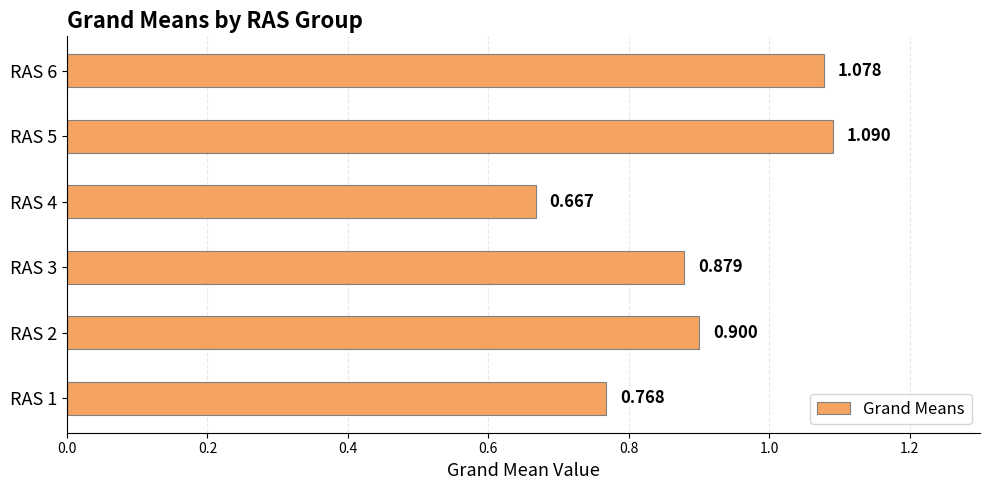

Which category has the highest value across all series?

RAS 5